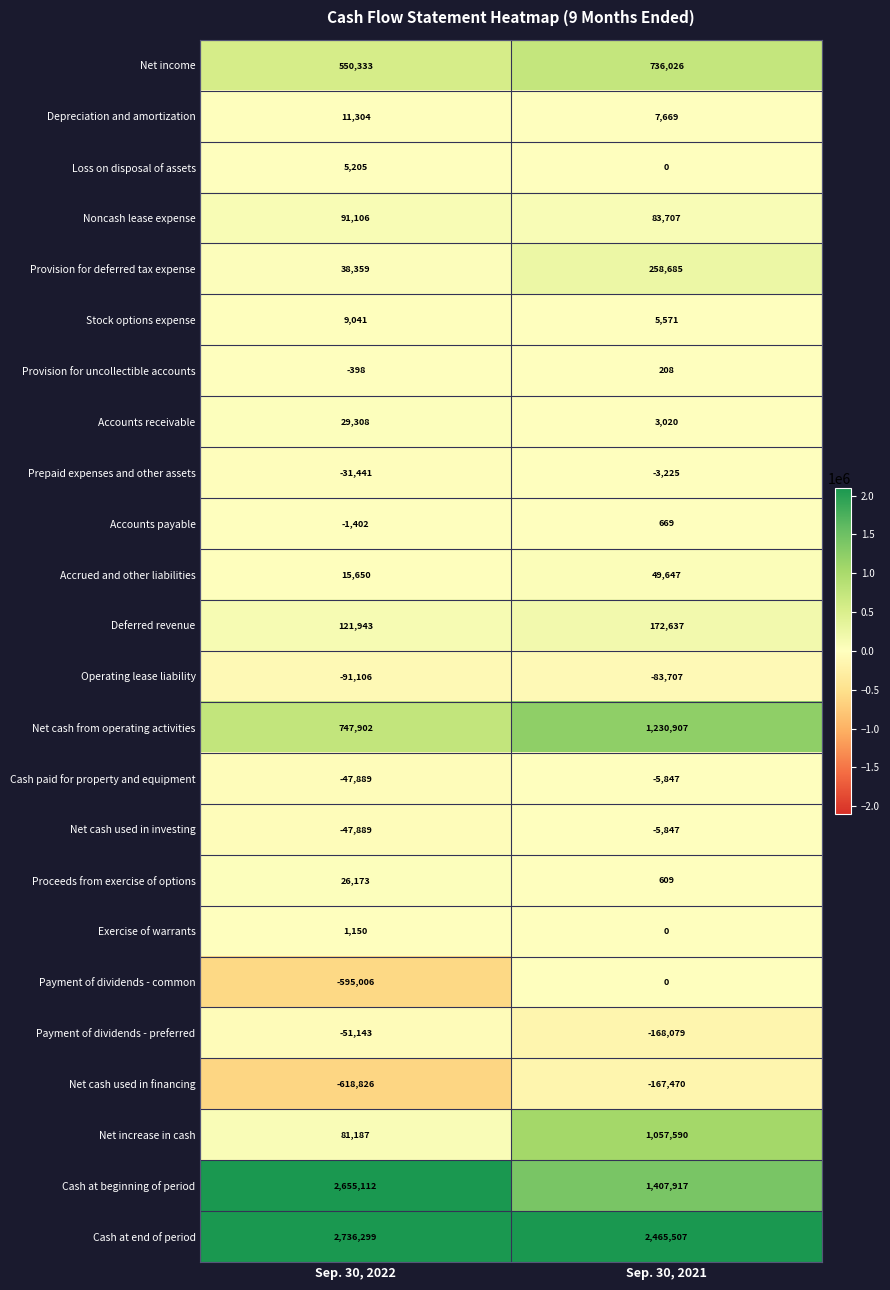

What is the difference between the Payment of dividends - common values at Sep. 30, 2022 and Sep. 30, 2021?

595006